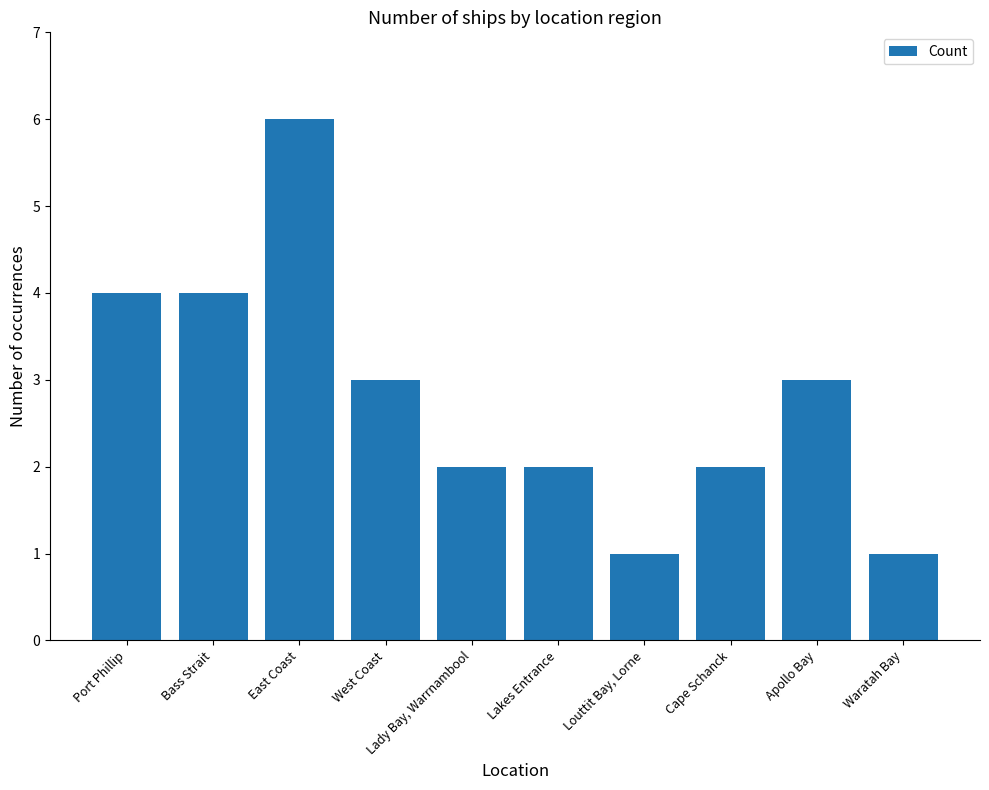

What is the difference between the values at Lakes Entrance and East Coast?

4